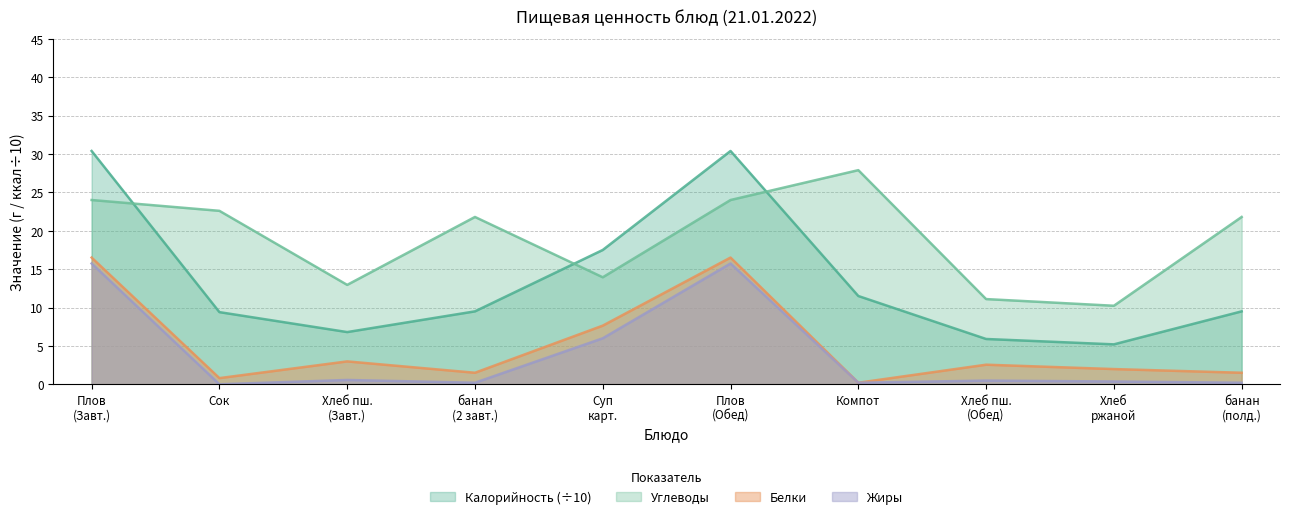

Which series has the largest total across all categories?

Углеводы